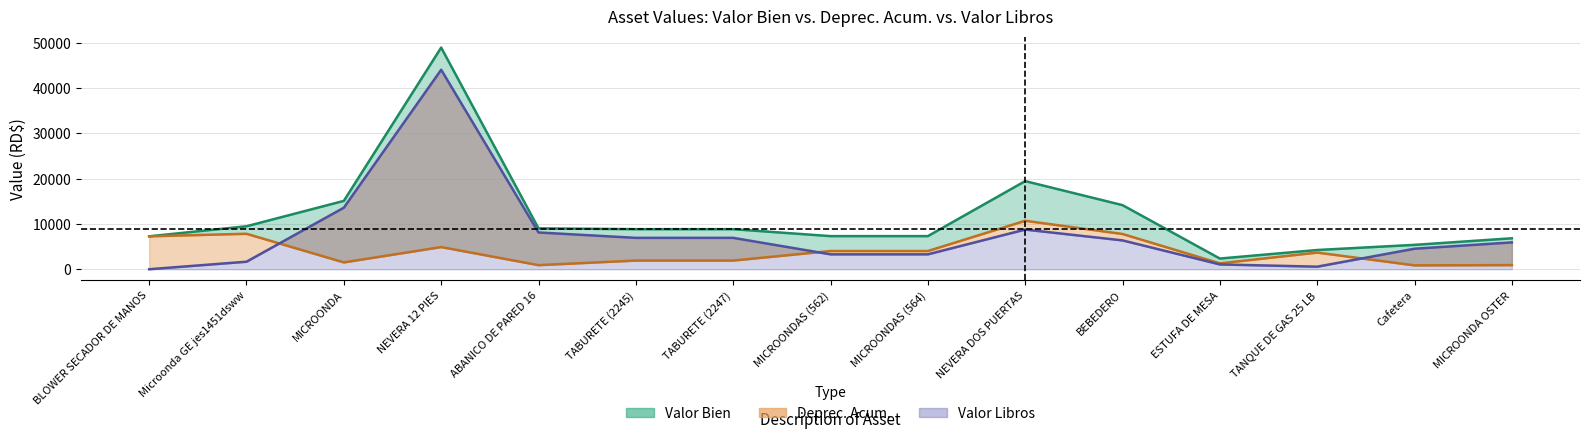

What are all the series names shown in the legend?

Valor Bien, Deprec. Acum., Valor Libros